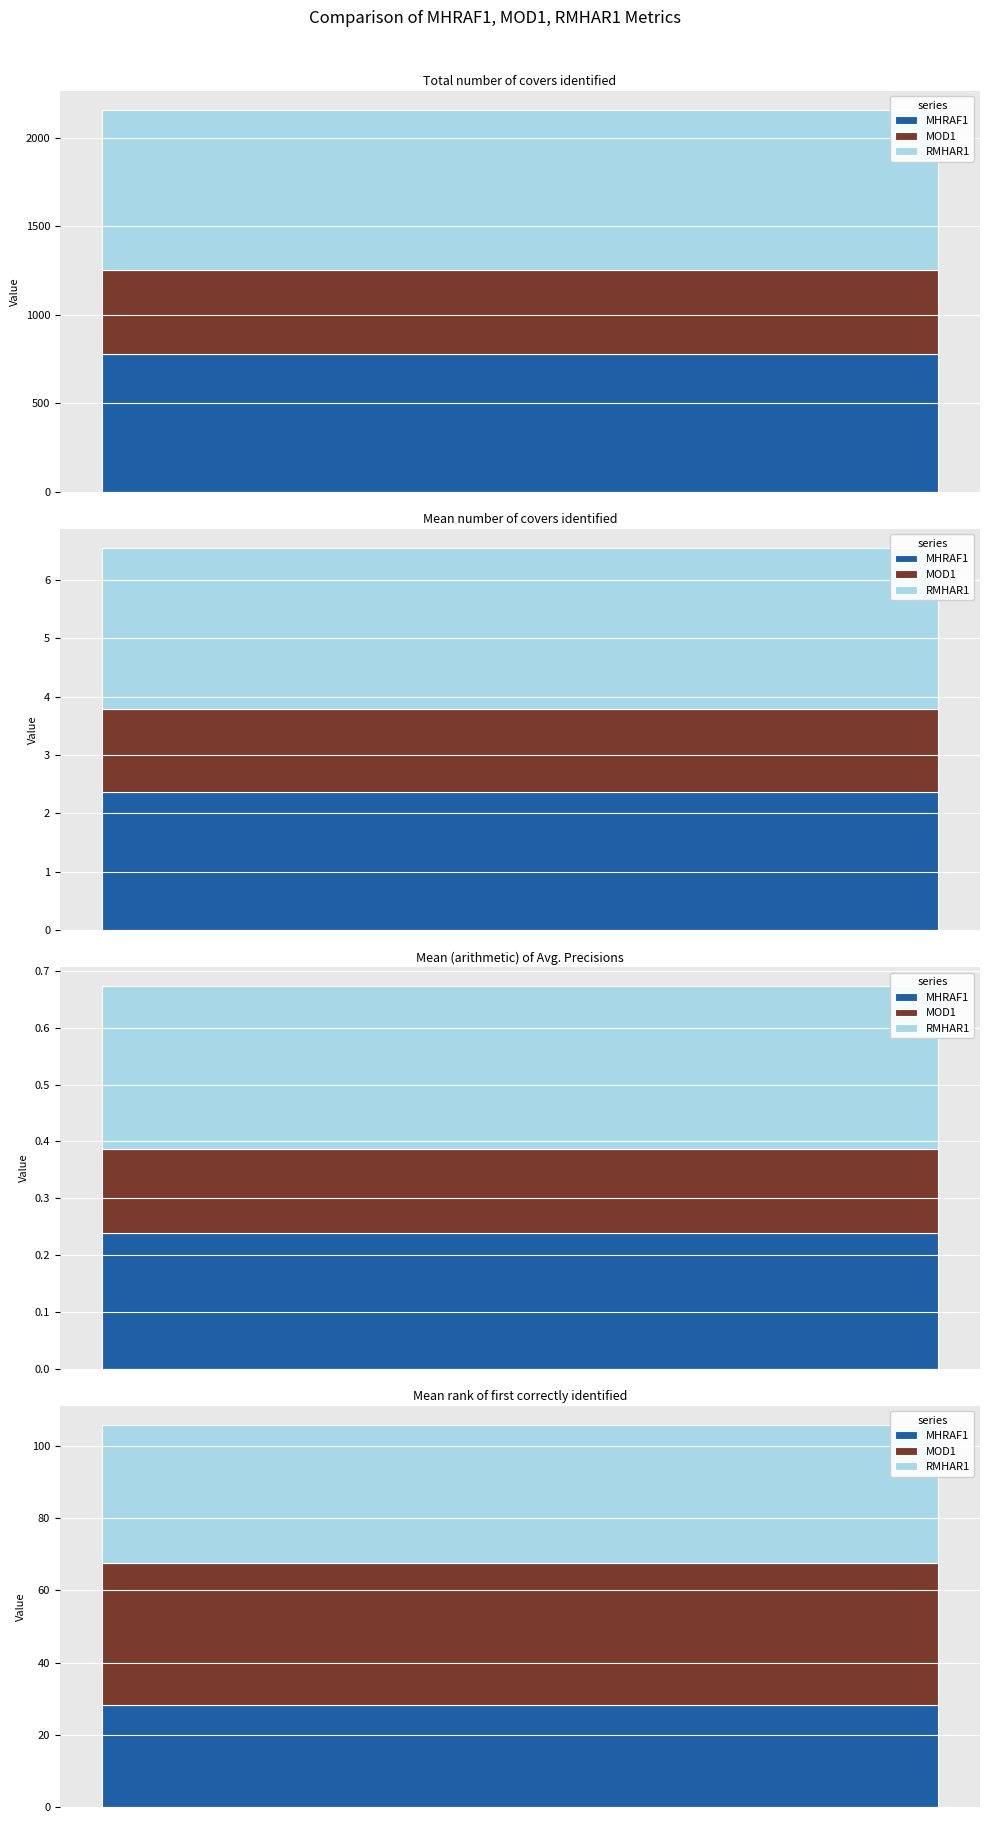

What is the smallest value displayed?

0.1